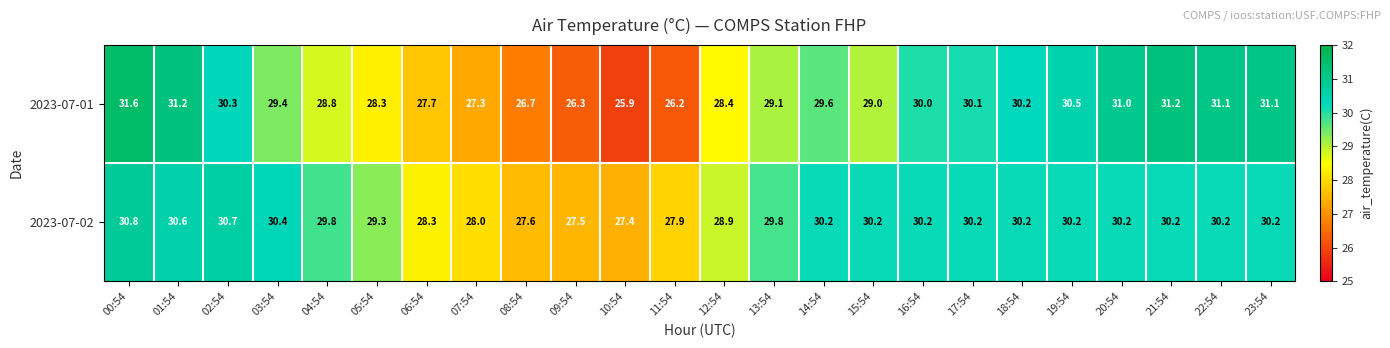

At 06:54, list the series in order from smallest to largest.

2023-07-01, 2023-07-02